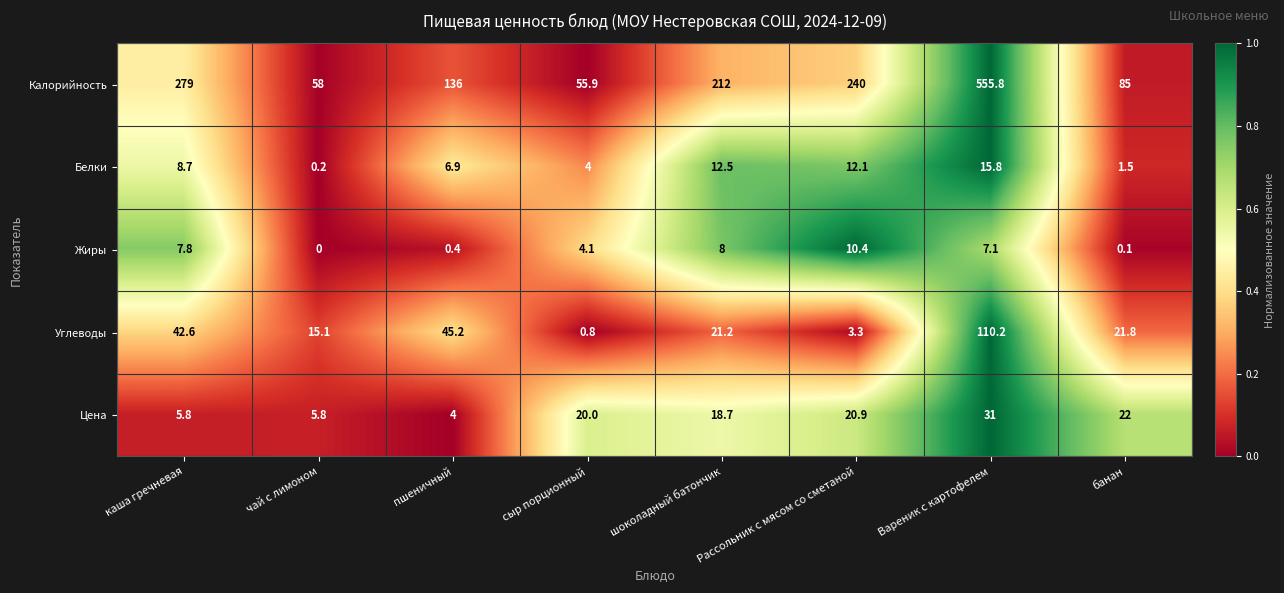

What is the sum of the Углеводы values at чай с лимоном and Рассольник с мясом со сметаной?

18.4